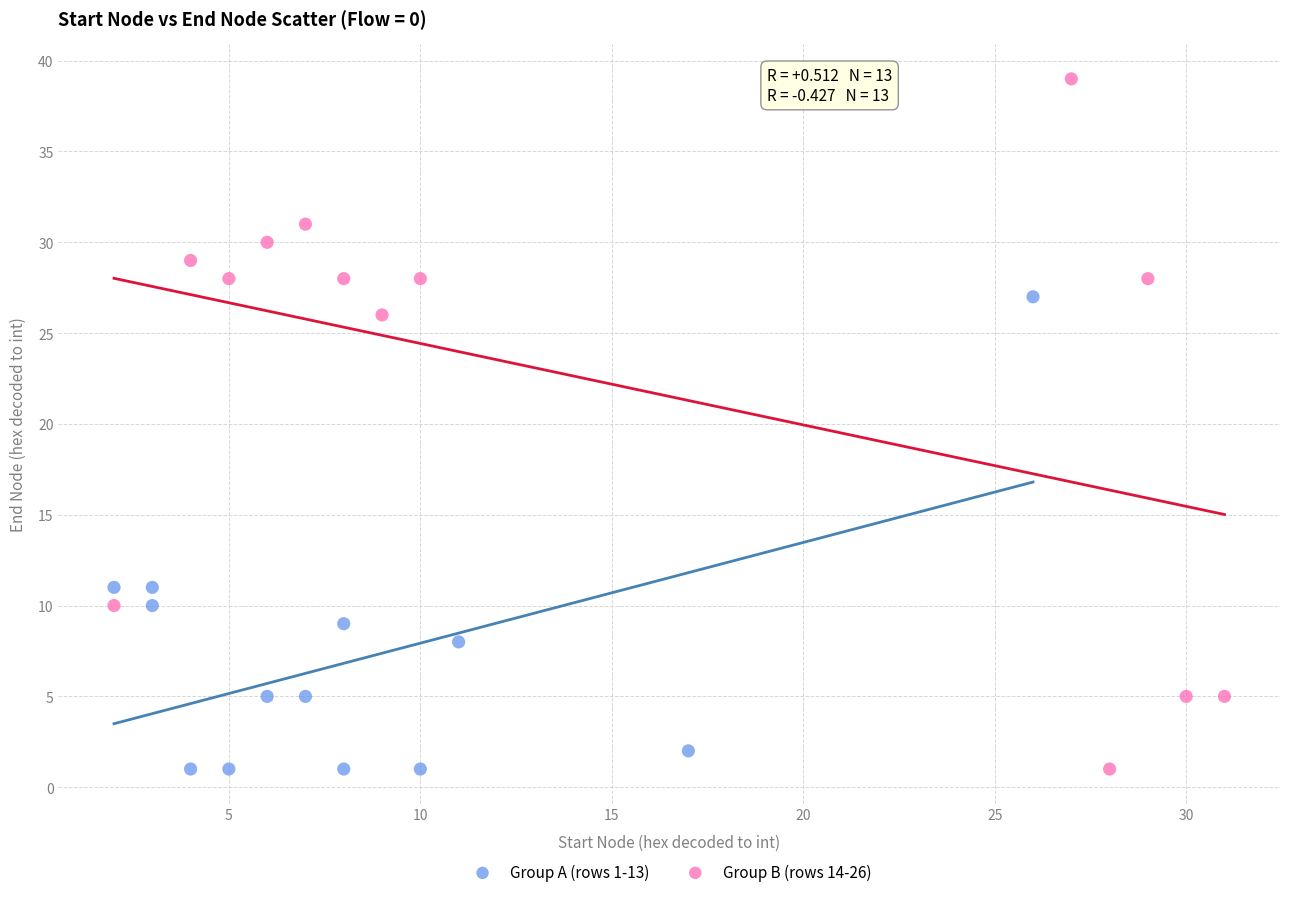

Which series reaches the maximum Y coordinate?

Group B (rows 14-26)